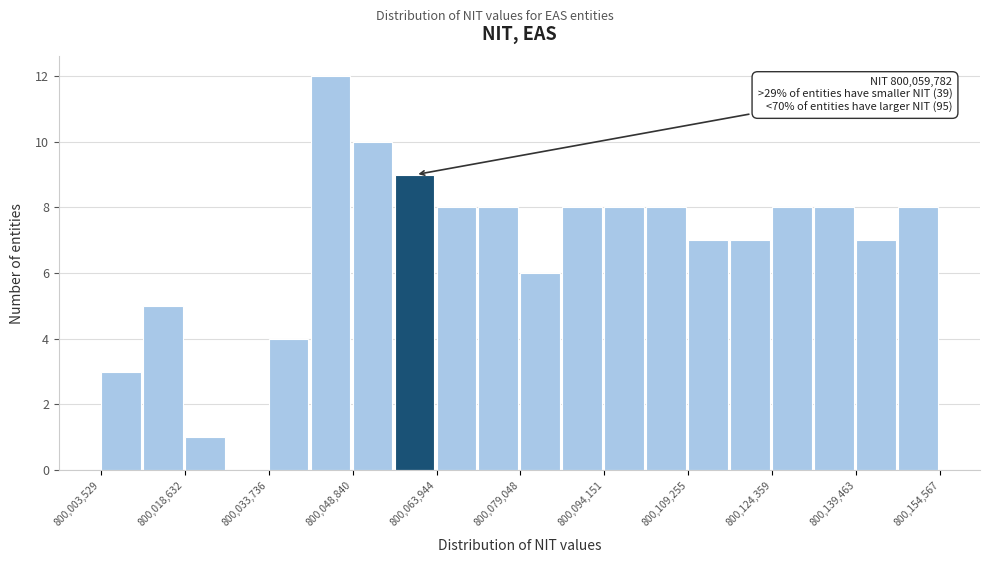

Read against the x-axis, roughly where is the centre of the tallest bar?

800044000